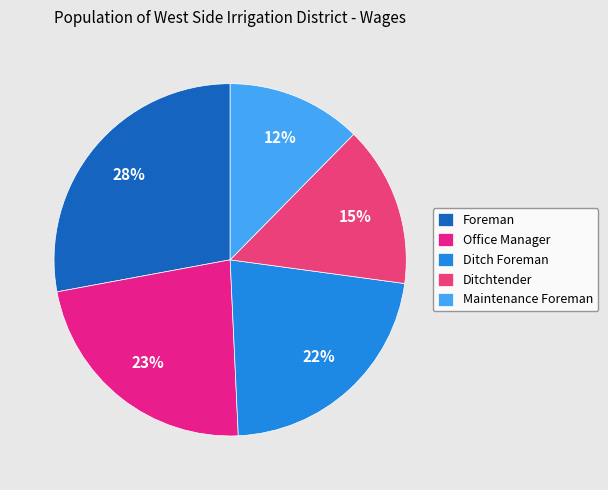

What is the smallest slice in the pie chart?

Maintenance Foreman